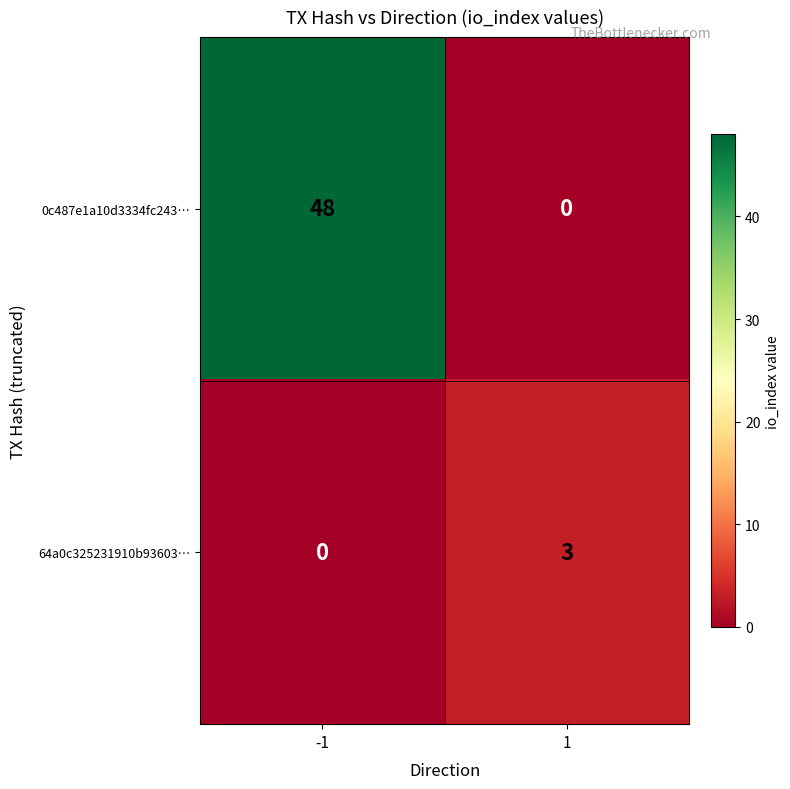

The value of 0c487e1a10d3334fc243… at 1 is -26. True or false?

False